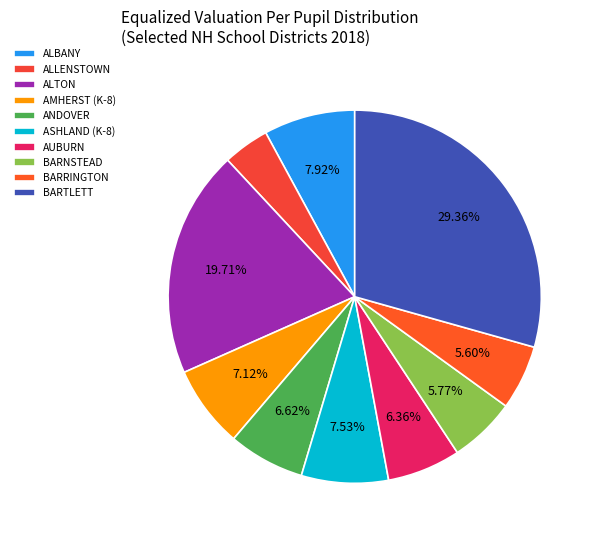

To the nearest percent, what is the difference between the ANDOVER and ASHLAND (K-8) slice percentages?

1%